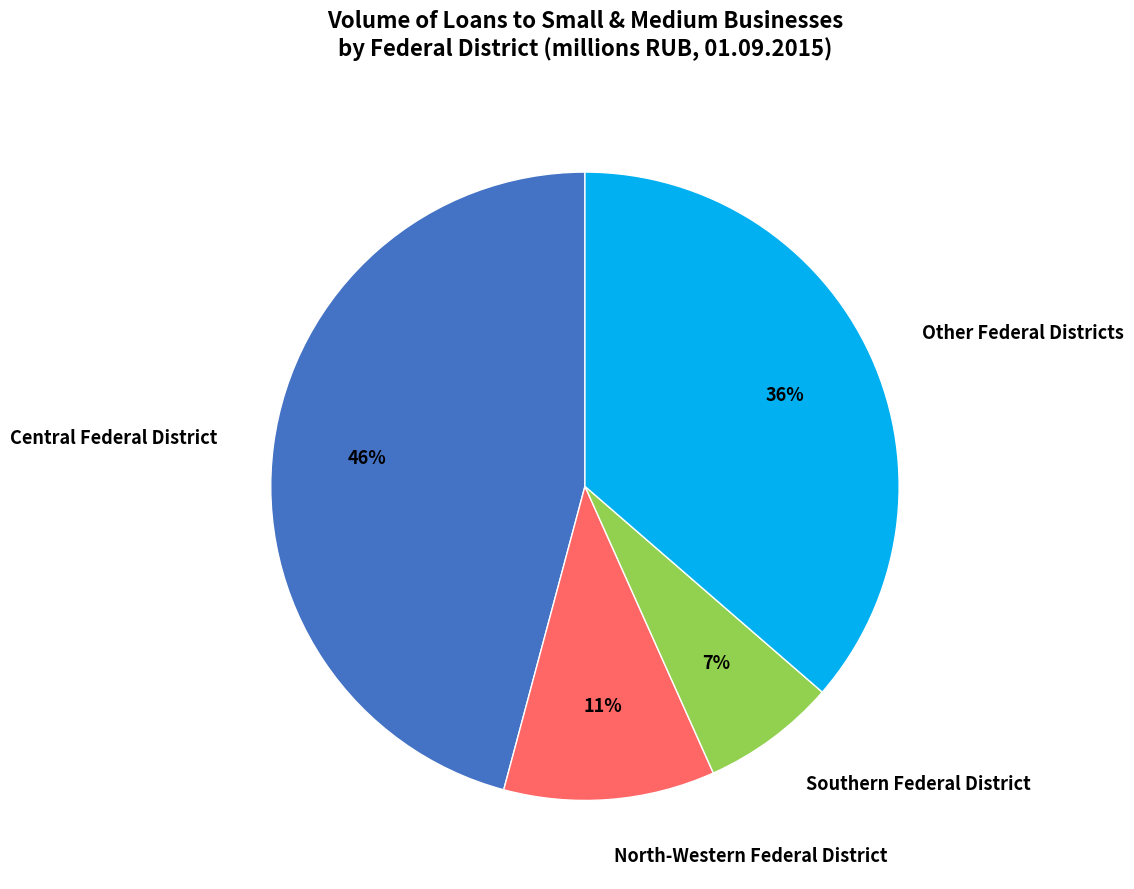

What is the ratio of the value at Other Federal Districts to the value at Central Federal District?

0.8